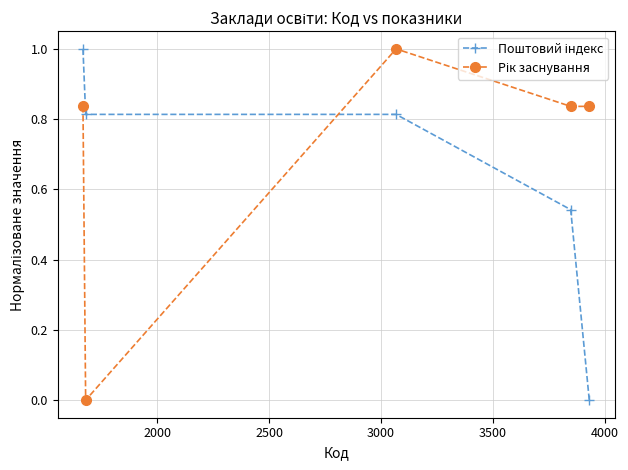

What is the greatest value displayed?

1.0